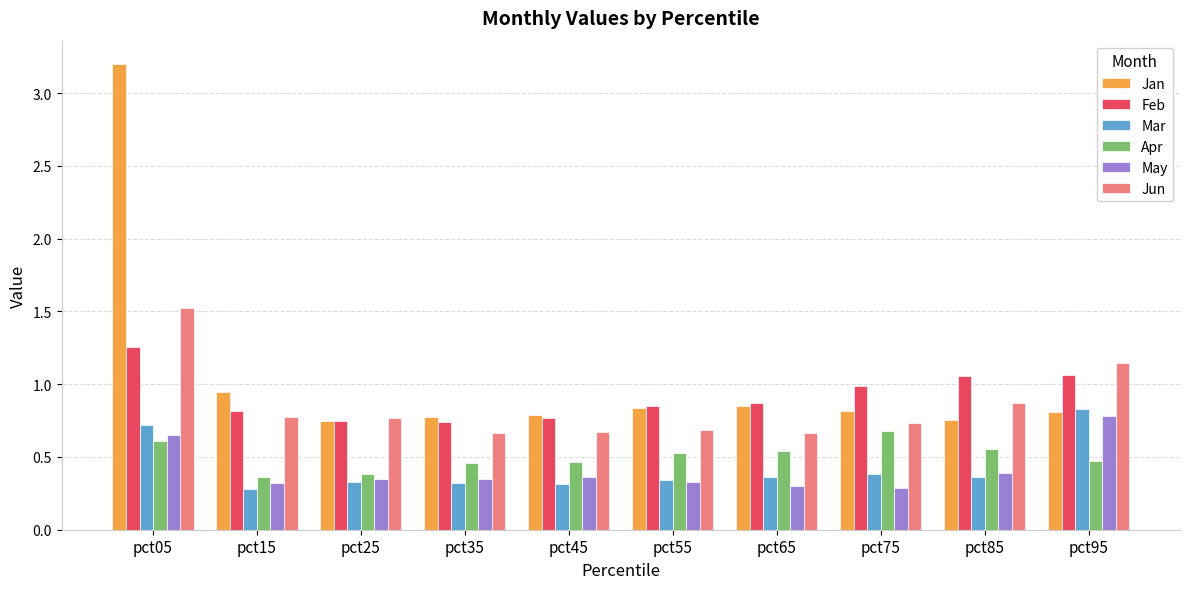

Between pct25 and pct95, which series saw the biggest shift?

Mar